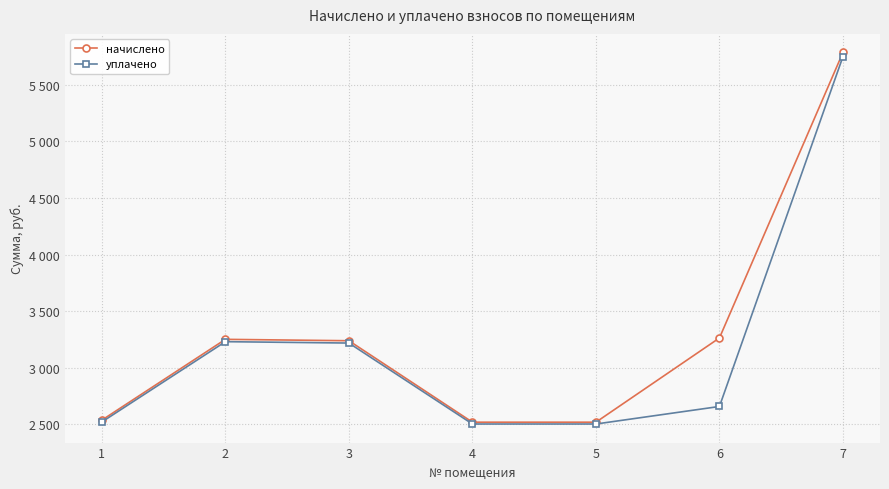

True or false: уплачено has more than 1 points higher than both neighbors.

False